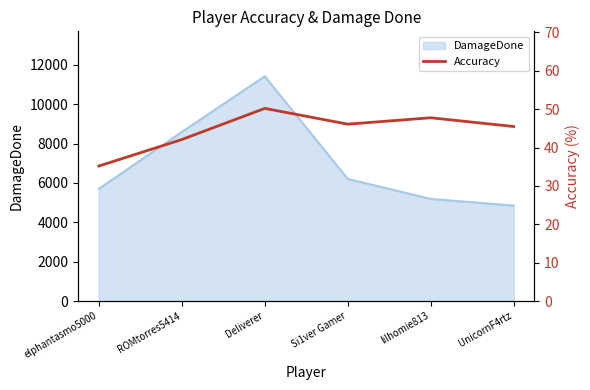

Reading right to left, what are all the values shown in this chart?

UnicornF4rtz=45.5	lilhomie813=47.8	Si1ver Gamer=46.1	DeIiverer=50.2	ROMtorres5414=42.1	elphantasmo5000=35.2